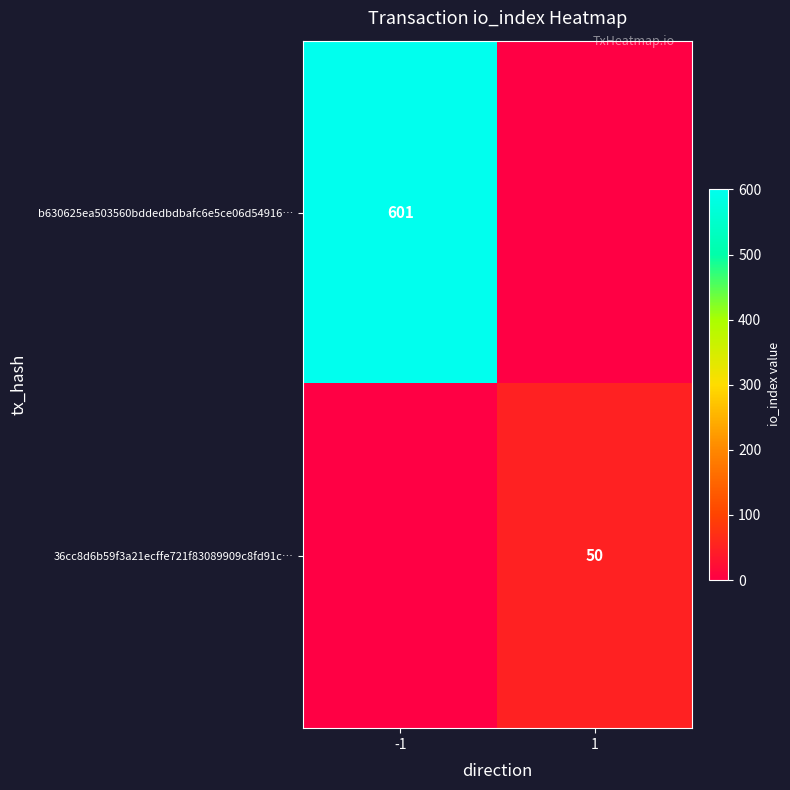

The 36cc8d6b59f3a21ecffe721f83089909c8fd91c… series shows 50 at 1. True or false?

True